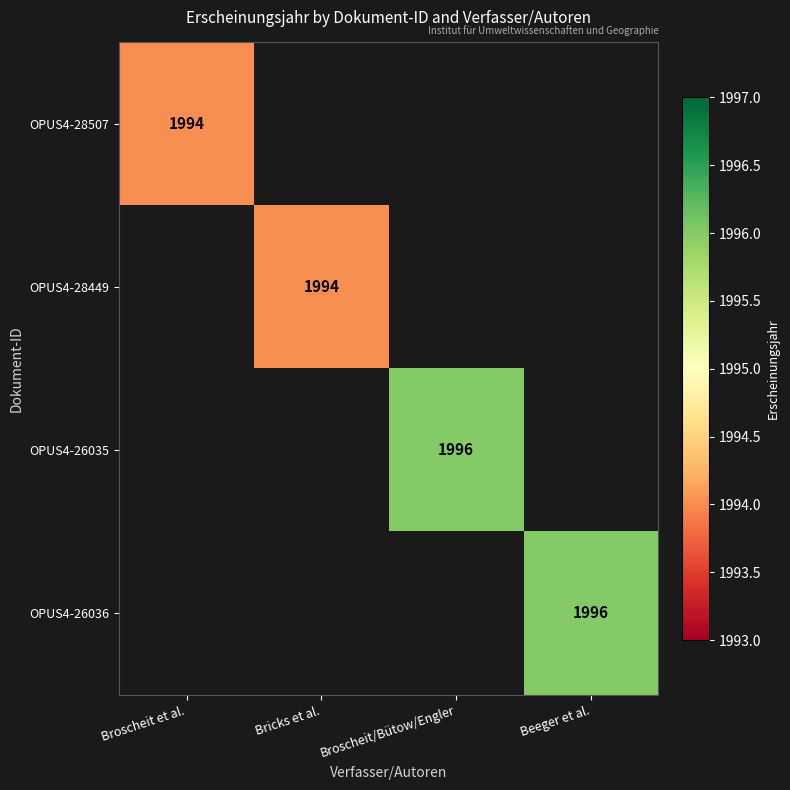

At which category does the chart reach its peak across all series?

Broscheit/Bütow/Engler